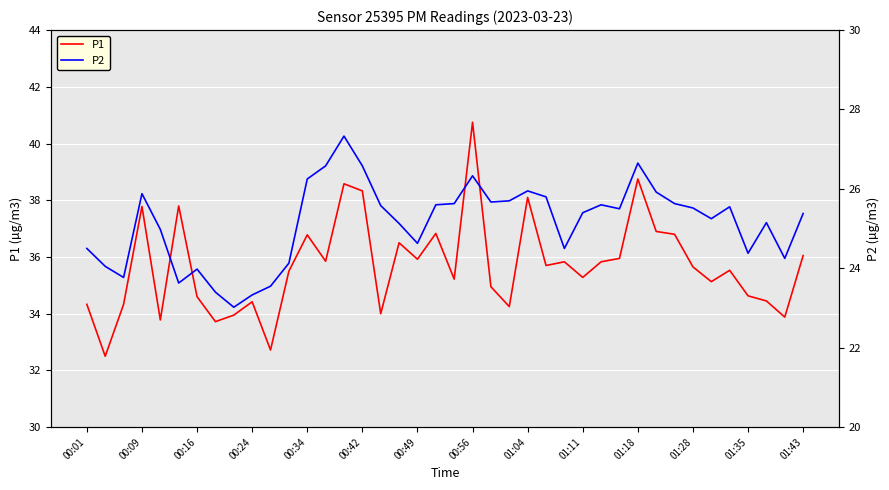

True or false: P2 and P1 intersect in this chart.

False